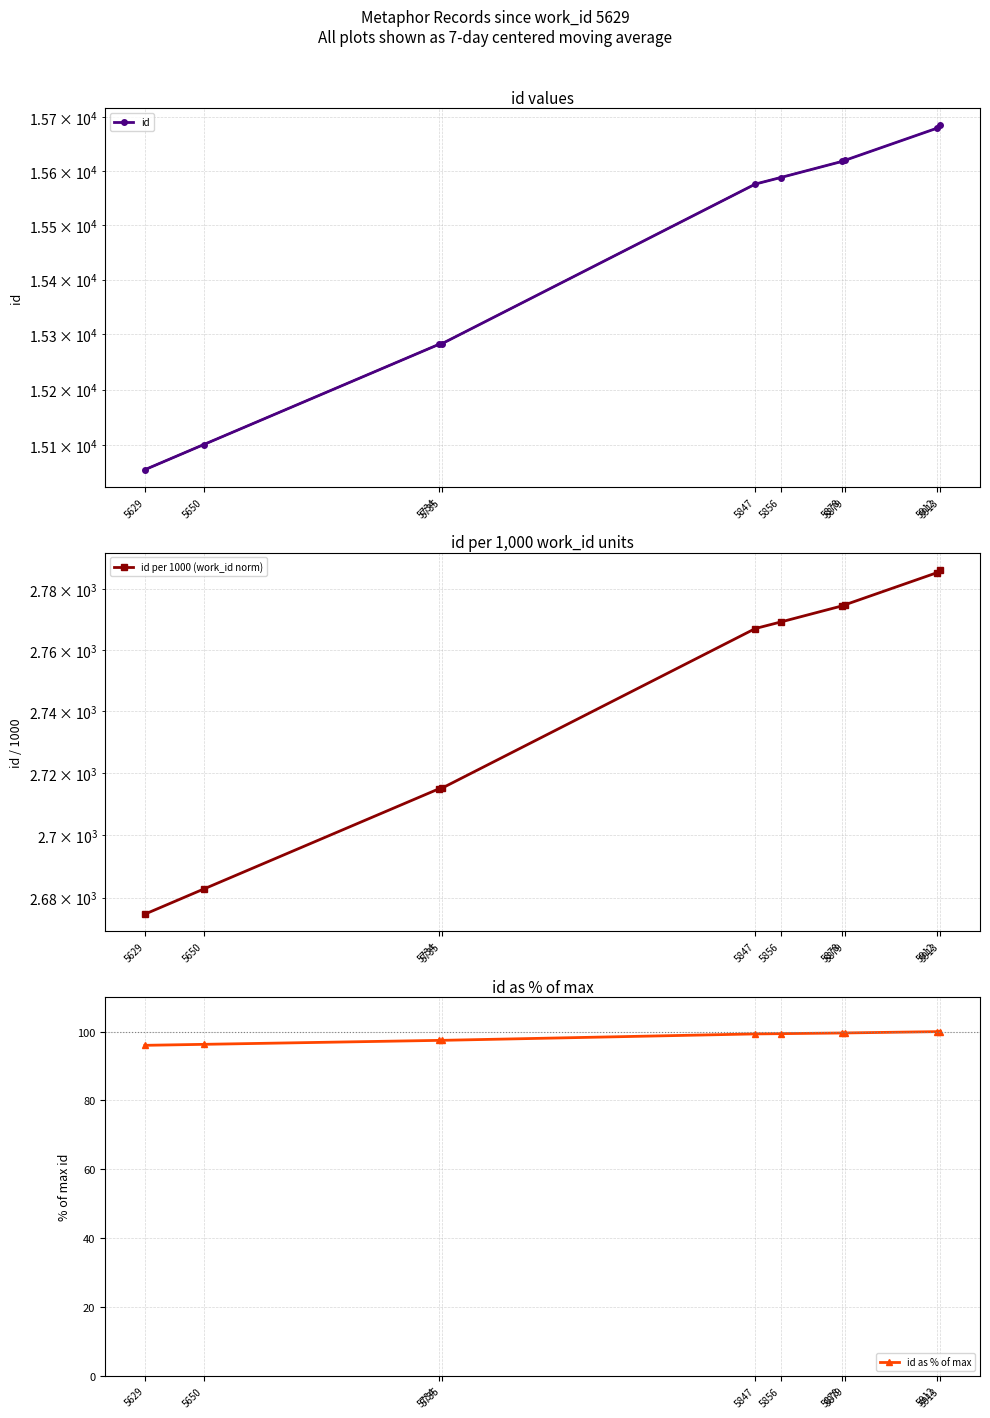

Is it true that id per 1000 (work_id norm) equals 4484.0 at 5650?

False